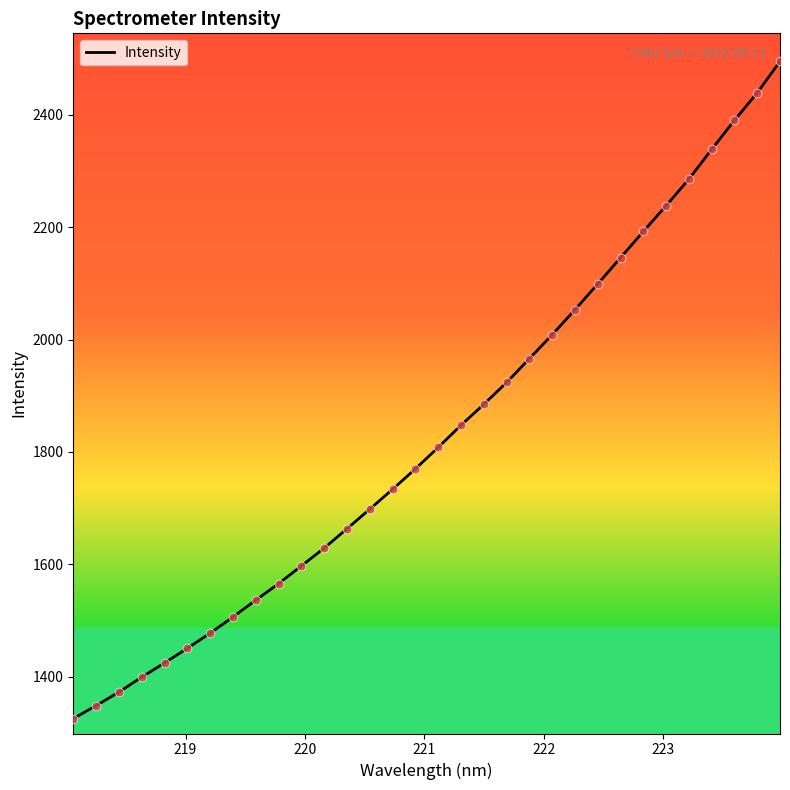

What is the greatest value displayed?

2495.4